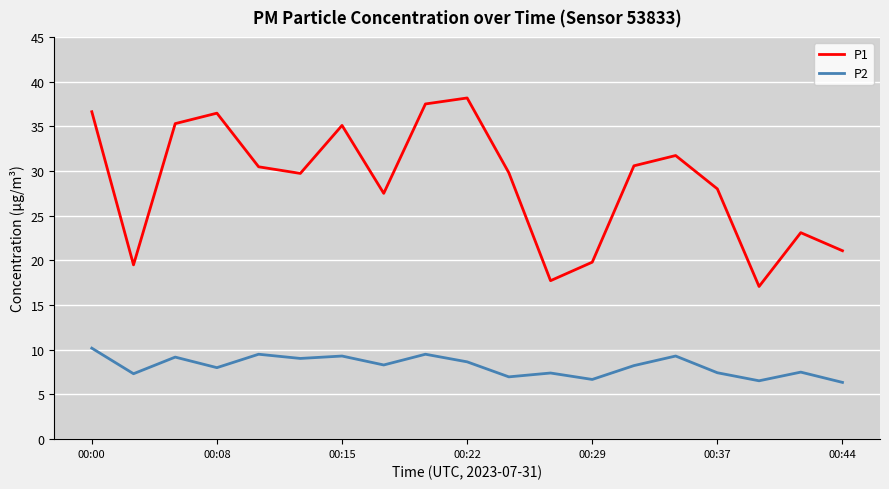

Which series has the widest spread of values?

P1